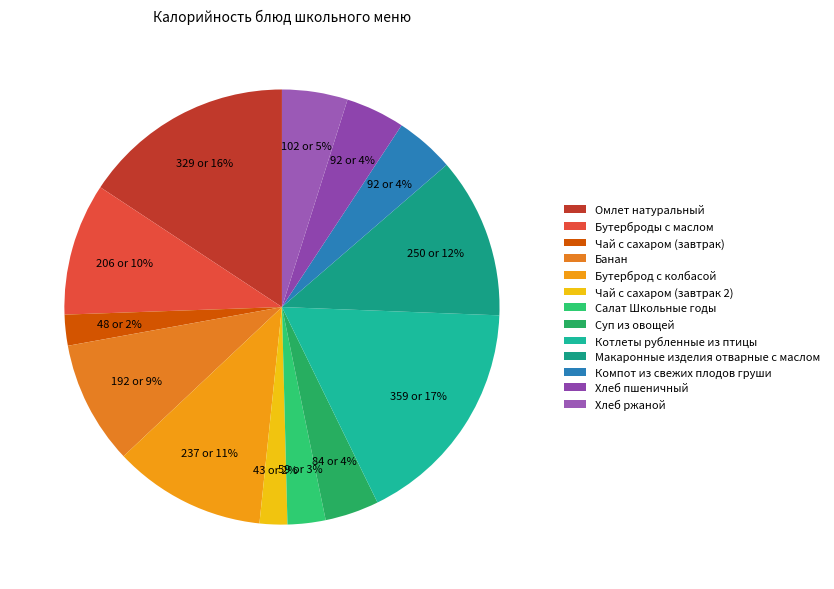

To the nearest percent, what portion does Омлет натуральный represent?

16%